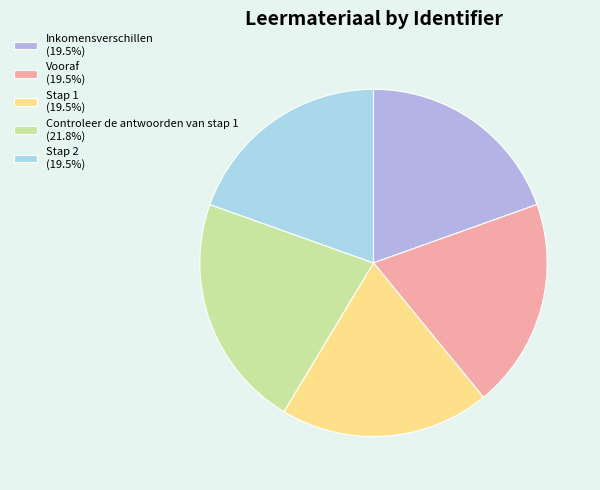

What is the largest slice in the pie chart?

Controleer de antwoorden van stap 1